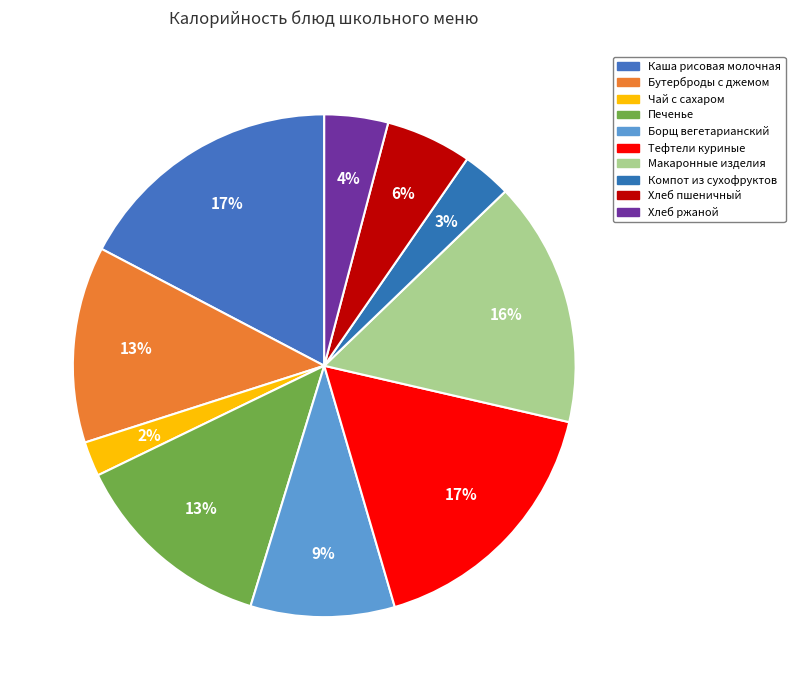

How many segments does this pie chart have?

10